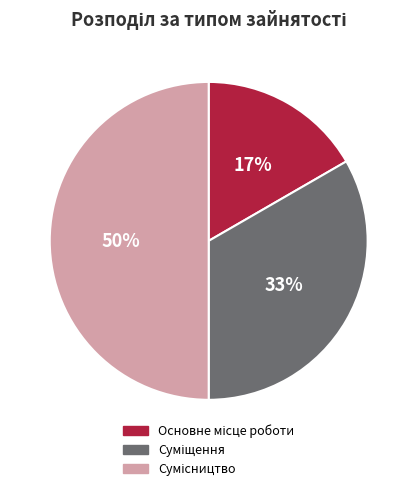

To the nearest percent, what is the average slice percentage?

33%